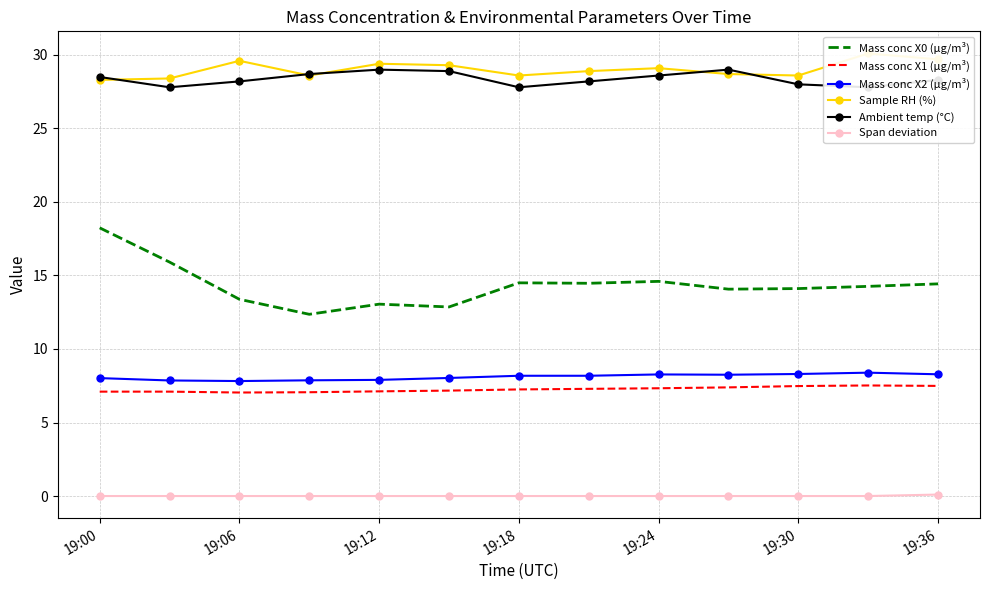

True or false: Mass conc X0 (μg/m³) and Span deviation cross at least once.

False